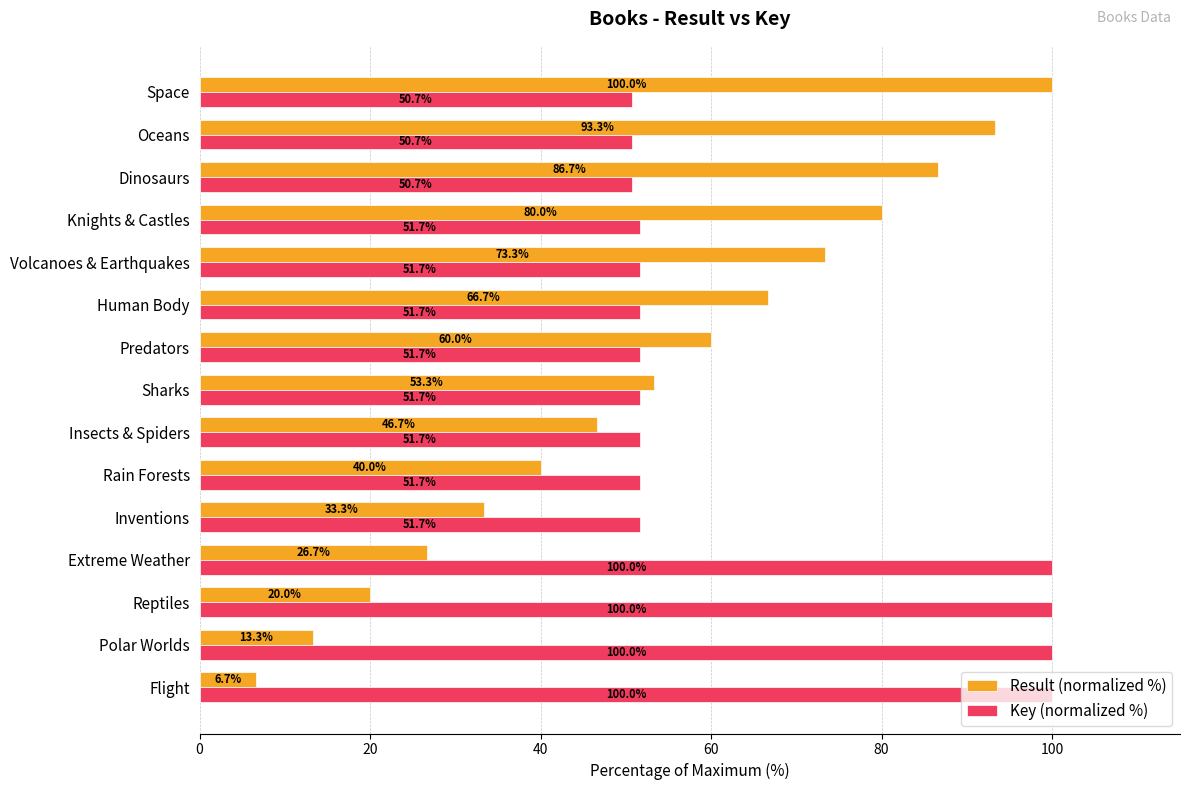

What is the minimum value shown in the chart?

6.7